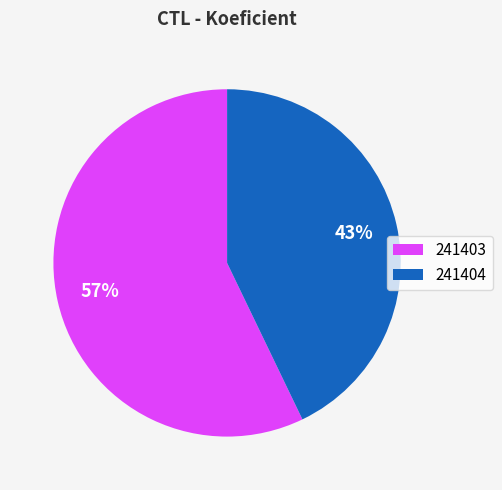

To the nearest percent, what is the difference between the largest and smallest slice percentages?

14%